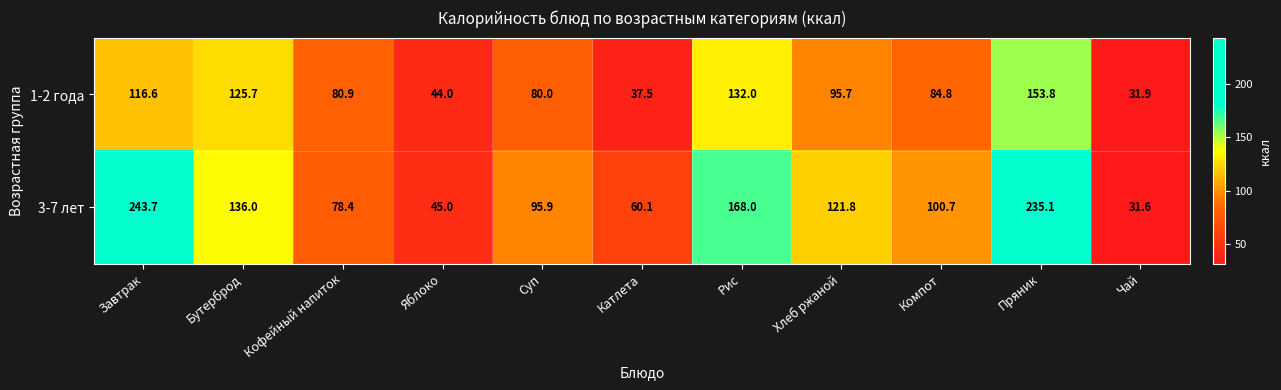

Rank the series by their maximum value, from lowest to highest.

1-2 года, 3-7 лет